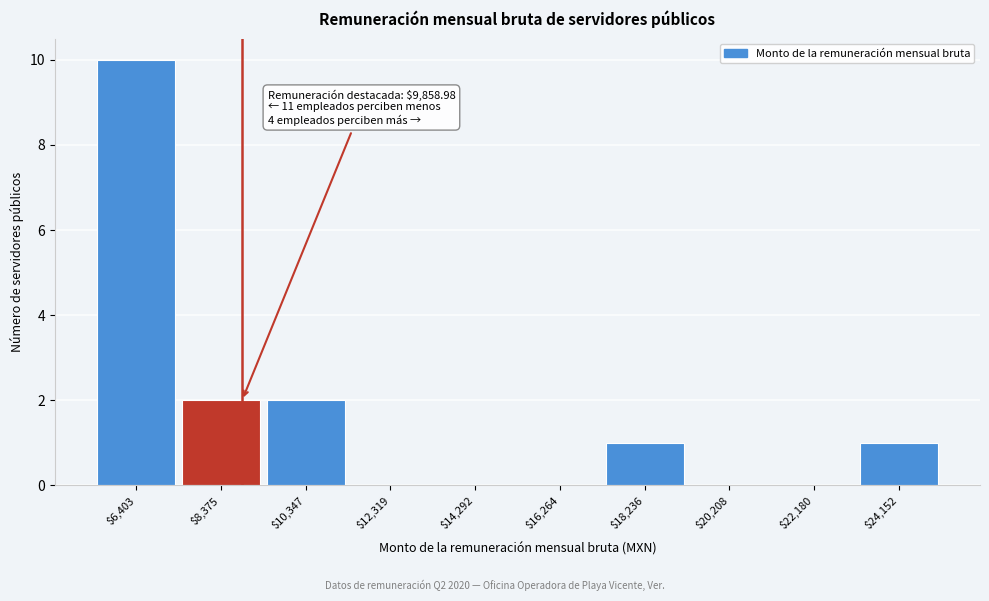

Is it true that the value at $22,180 is 0?

True